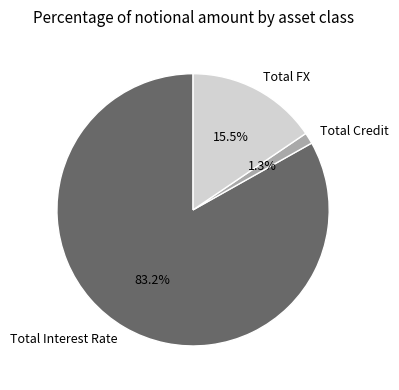

To the nearest percent, what percentage of the pie is Total Interest Rate?

83%